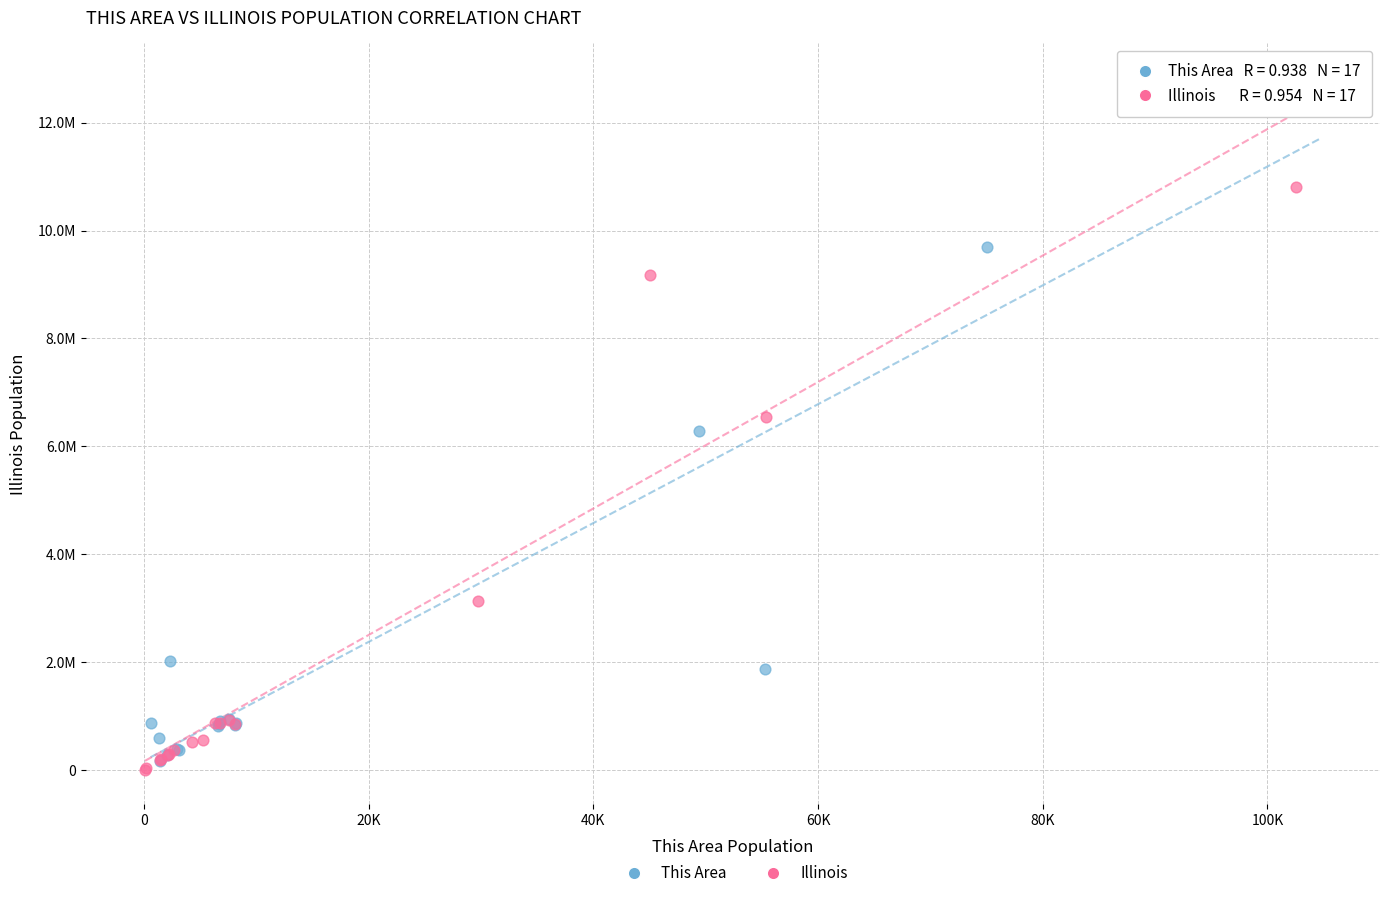

Which series reaches the maximum Y coordinate?

This Area